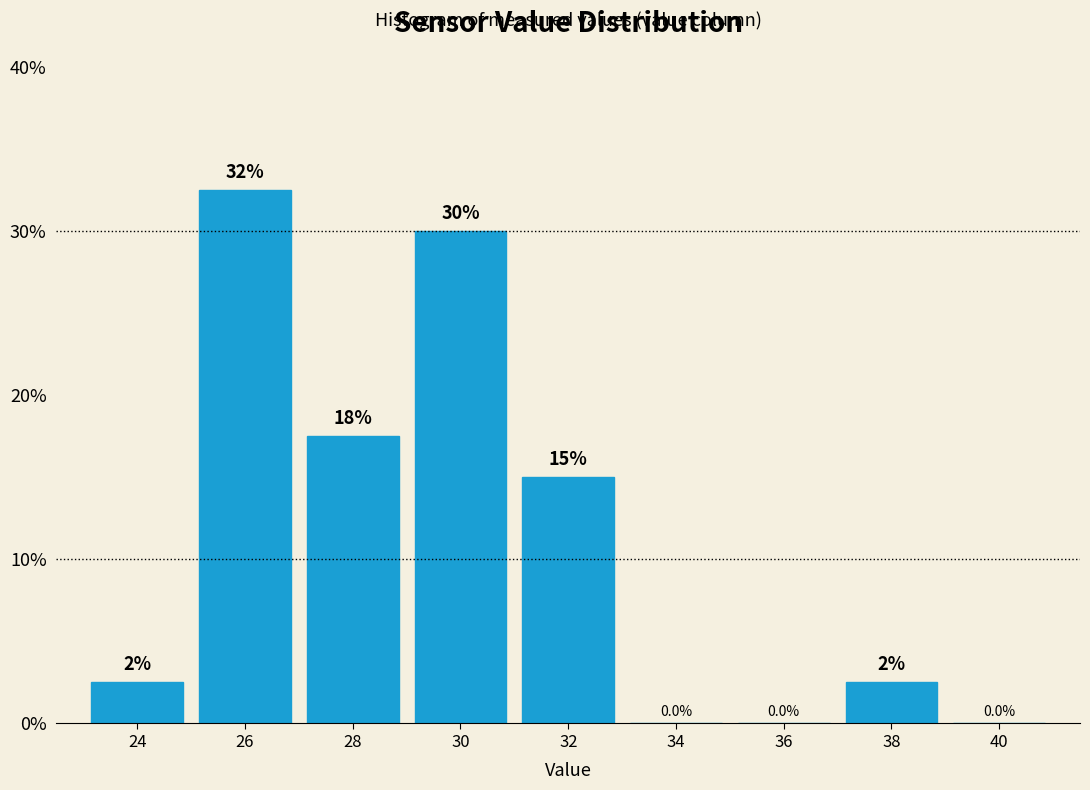

Reading left to right, extract all data points from this chart.

24=2.5	26=32.5	28=17.5	30=30.0	32=15.0	34=0.0	36=0.0	38=2.5	40=0.0